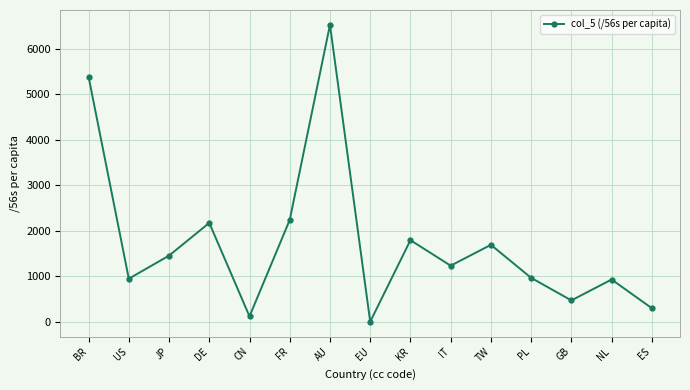

What is the difference between the maximum and minimum values?

6527.8